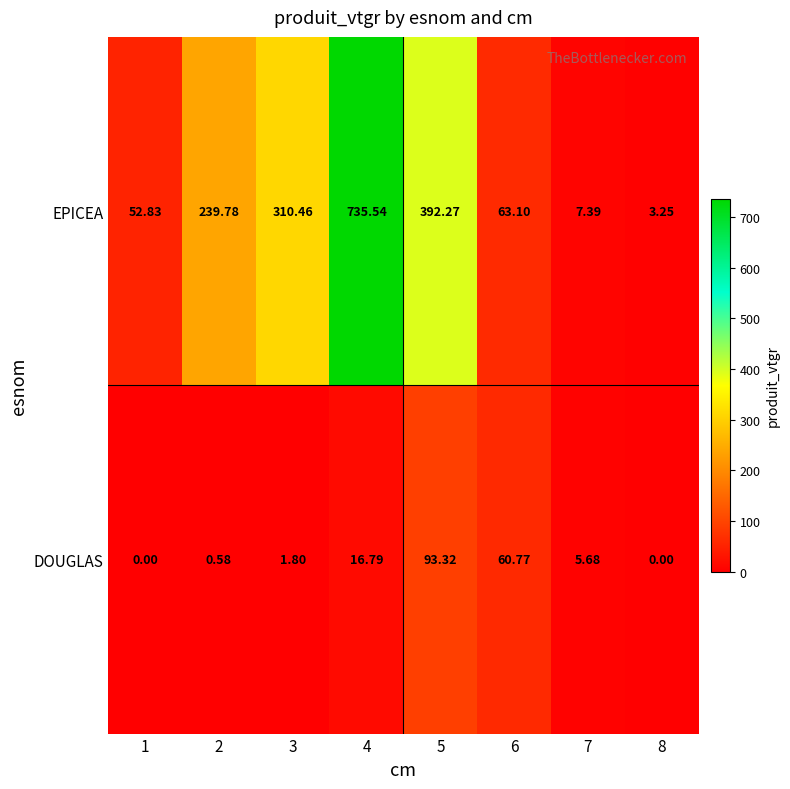

List the series in order of their overall mean, lowest first.

DOUGLAS, EPICEA